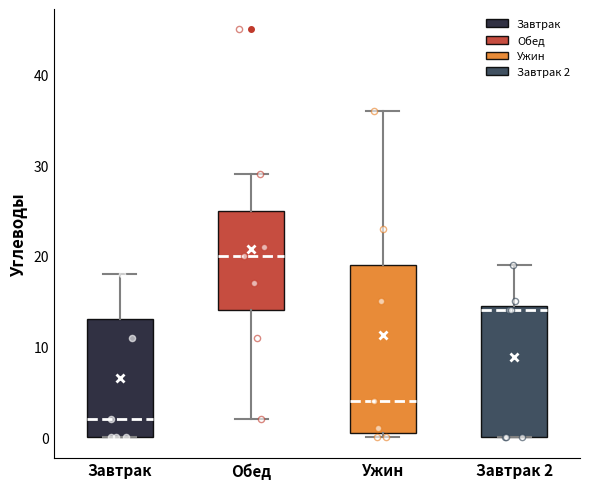

Reading left to right, read every box against the y-axis: the position of its median line, the range the box covers, and the ends of its whiskers. The values are not printed on the chart, so give them approximately, as read against the axis.

Завтрак: median 2, box 0 to 13, whiskers 0 to 18
Обед: median 20, box 14 to 25, whiskers 2 to 29
Ужин: median 4, box 1 to 19, whiskers 0 to 36
Завтрак 2: median 14, box 0 to 15, whiskers 0 to 19